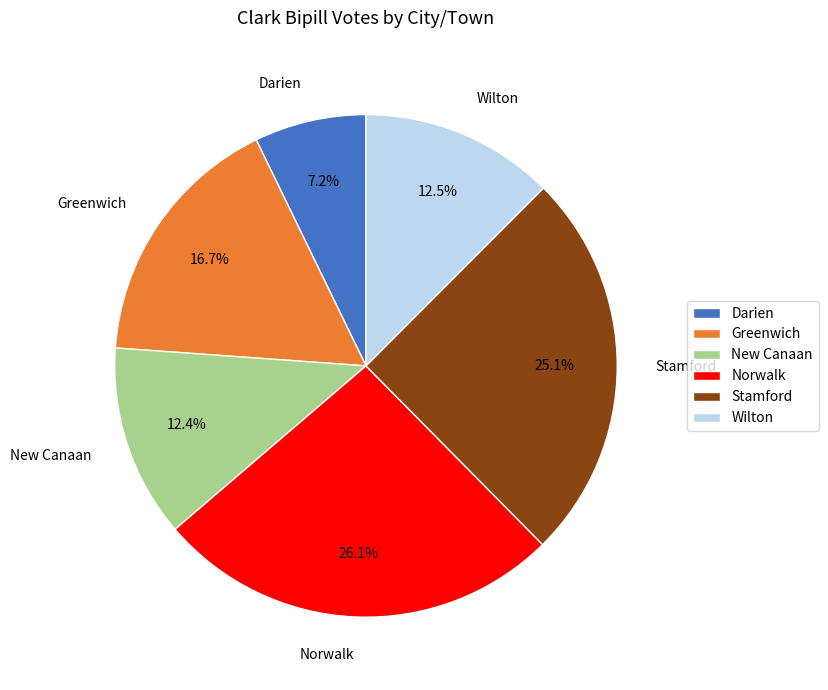

How many slices are in this pie chart?

6